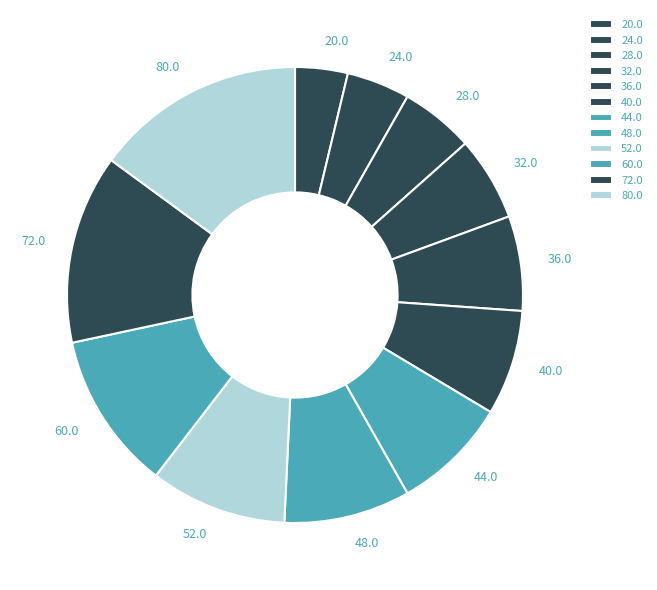

Combined, do 36.0 and 28.0 account for over 50%?

No